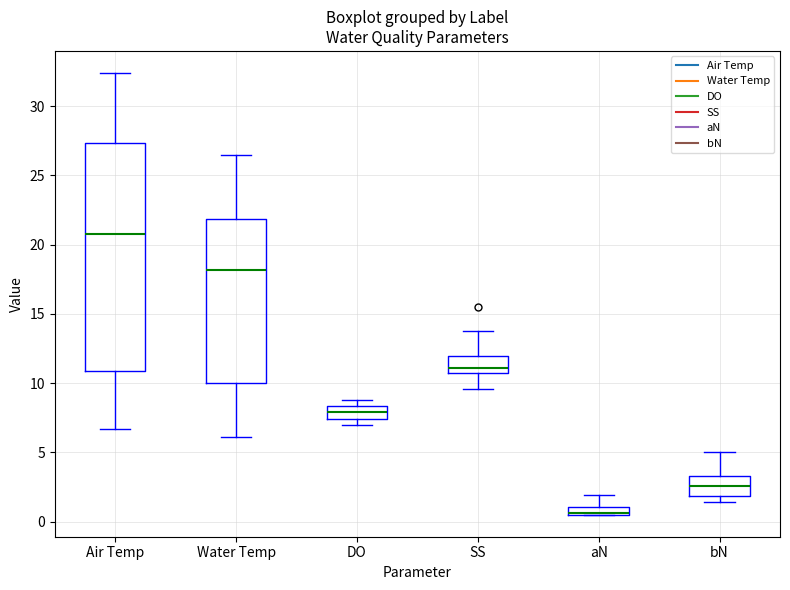

Comparing the boxes themselves (not the whiskers), which one is the tallest?

Air Temp